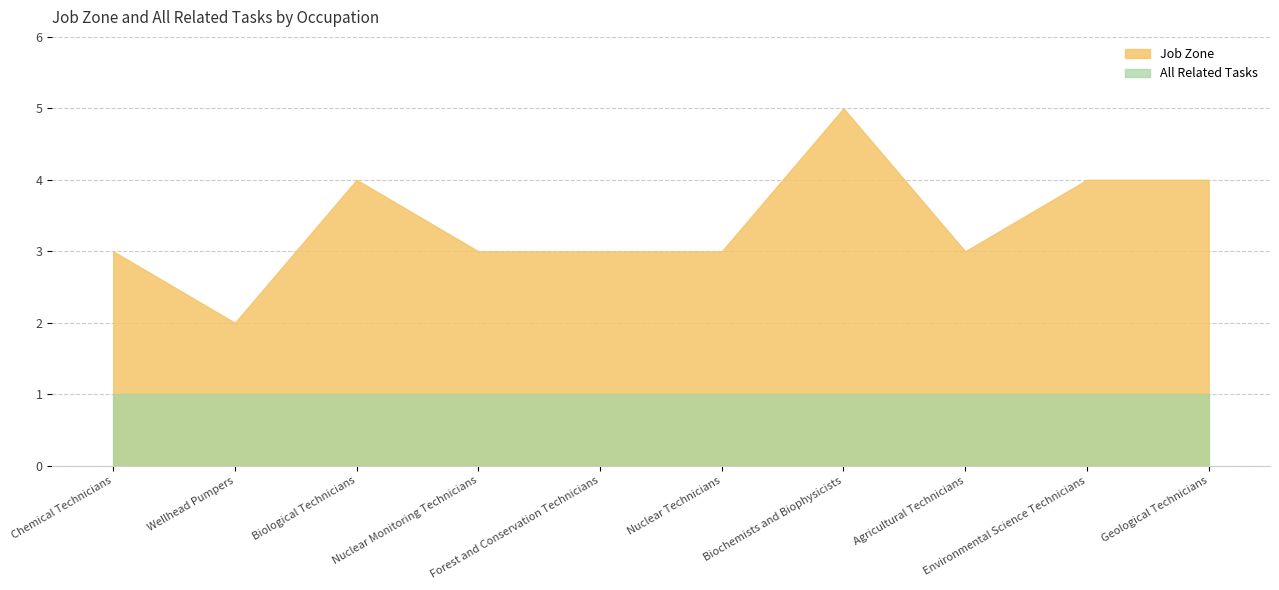

At which category does Job Zone reach its first local peak?

Biological Technicians